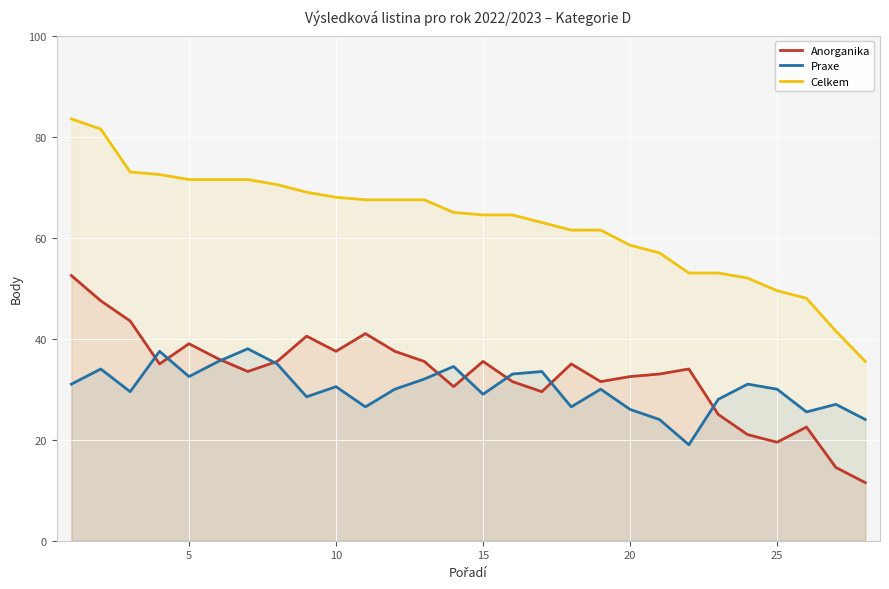

What is the sum of all Celkem values?

1763.0